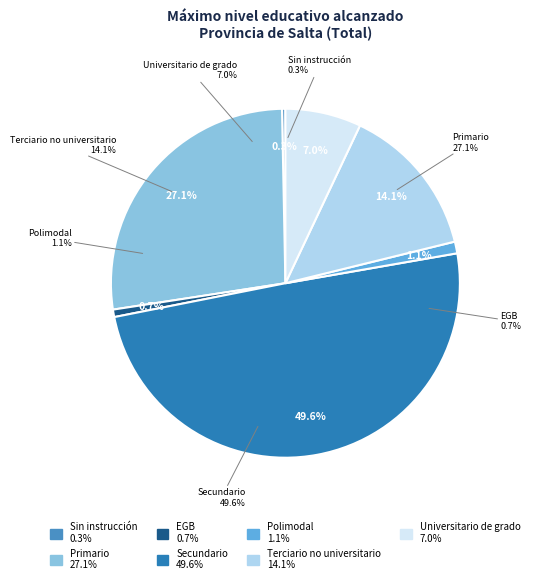

Is there a majority slice in this chart?

No